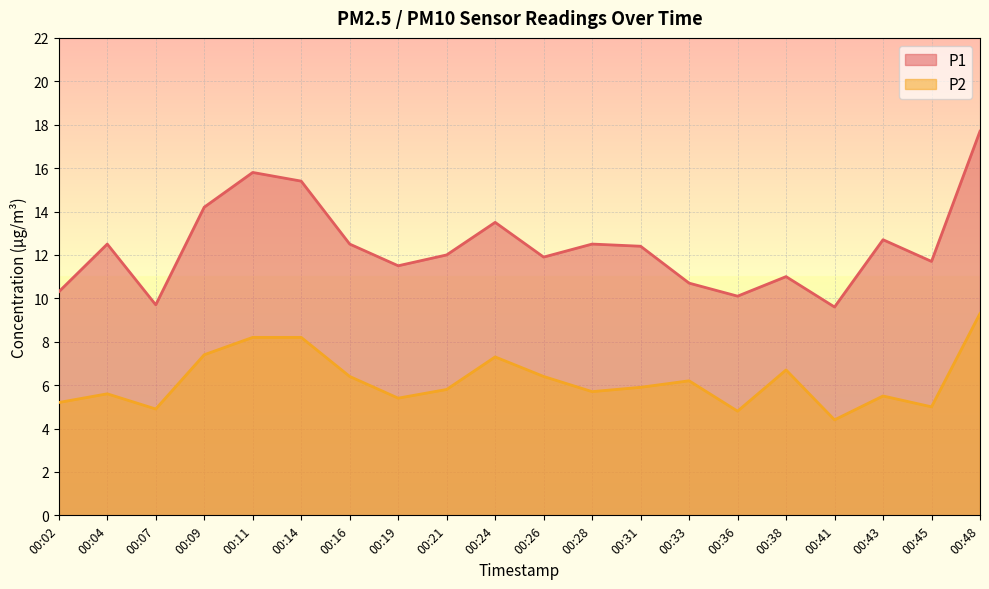

Which series has the largest total across all categories?

P1